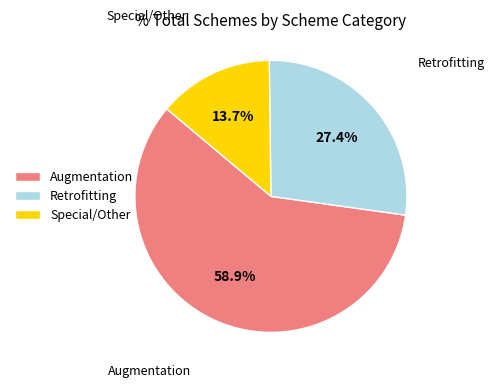

To the nearest percent, what portion does Augmentation represent?

59%